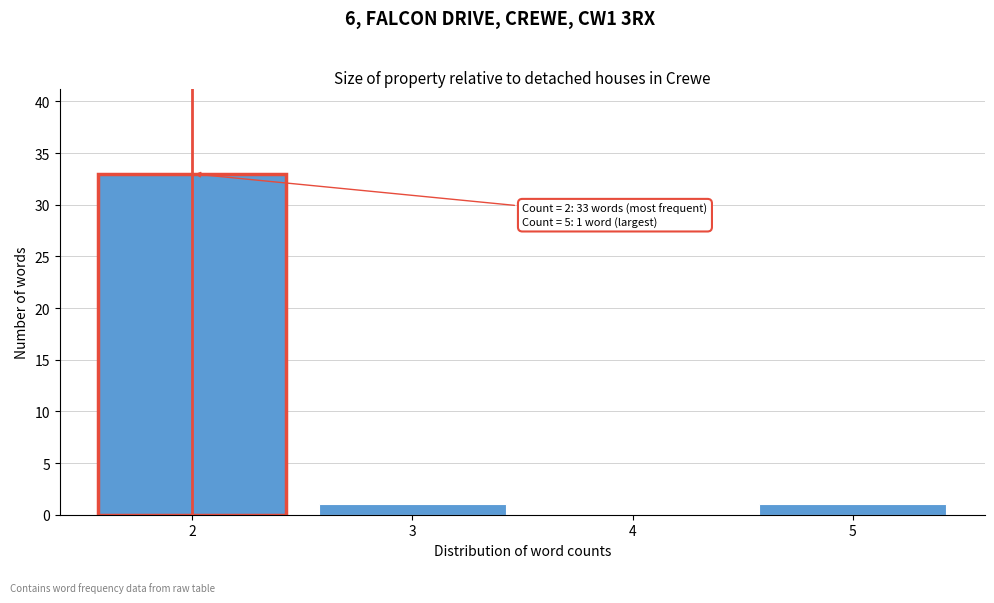

Reading left to right, transcribe all the data shown in this chart.

2=33	3=1	4=0	5=1